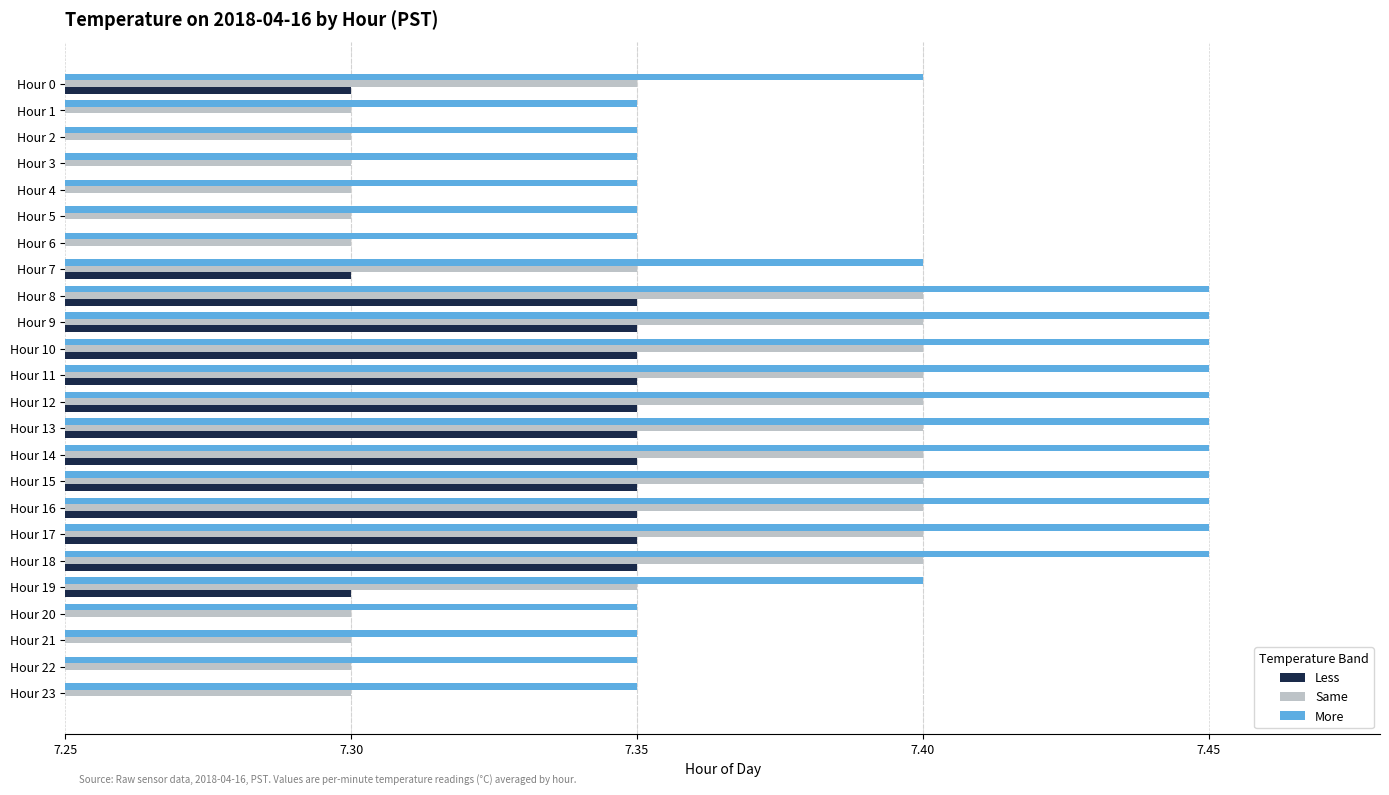

How many series are shown in this chart?

3